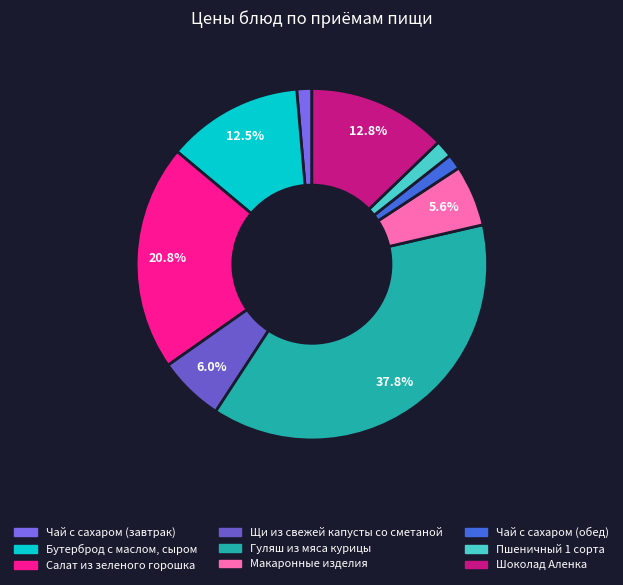

Count the number of slices in the pie.

9